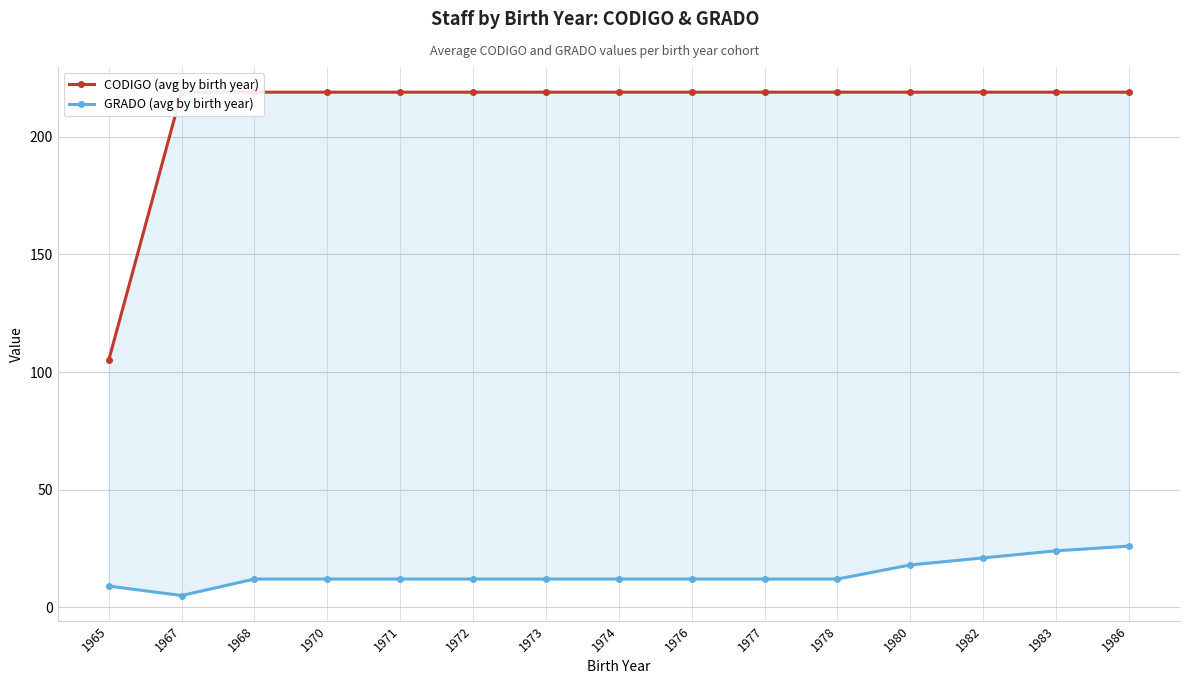

Reading left to right, transcribe all the data shown in this chart.

CODIGO (avg by birth year): 1965=105	1967=219	1968=219	1970=219	1971=219	1972=219	1973=219	1974=219	1976=219	1977=219	1978=219	1980=219	1982=219	1983=219	1986=219
GRADO (avg by birth year): 1965=9	1967=5	1968=12	1970=12	1971=12	1972=12	1973=12	1974=12	1976=12	1977=12	1978=12	1980=18	1982=21	1983=24	1986=26